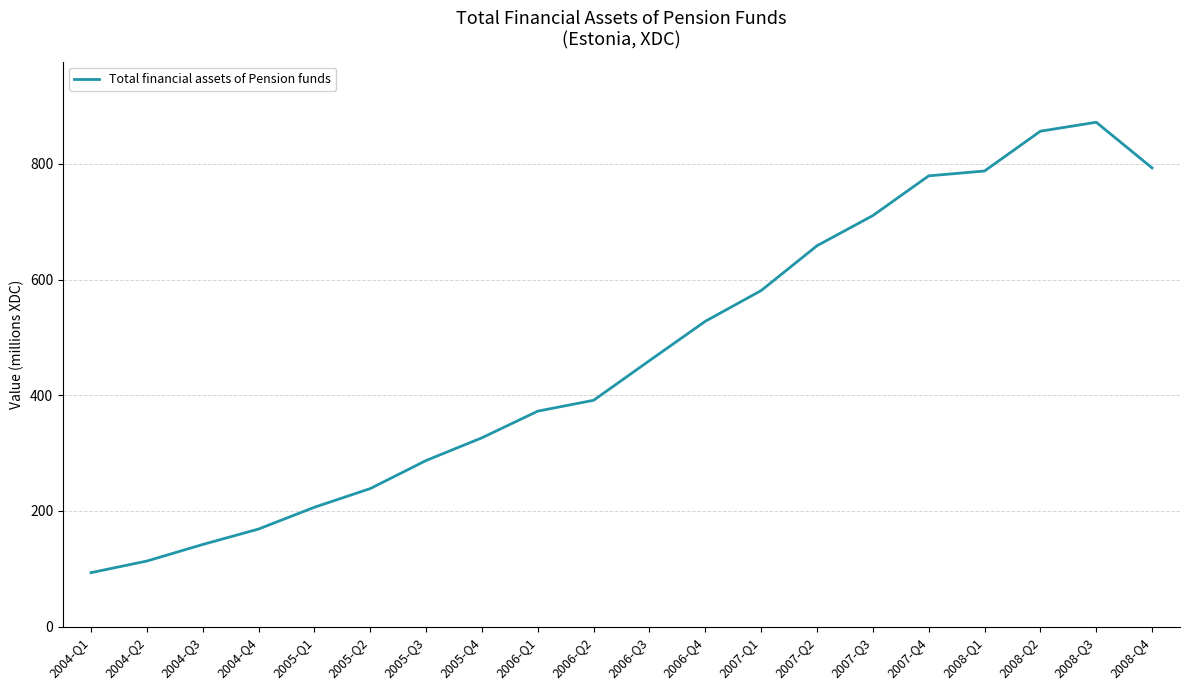

The value at 2006-Q1 is 628.9. True or false?

False